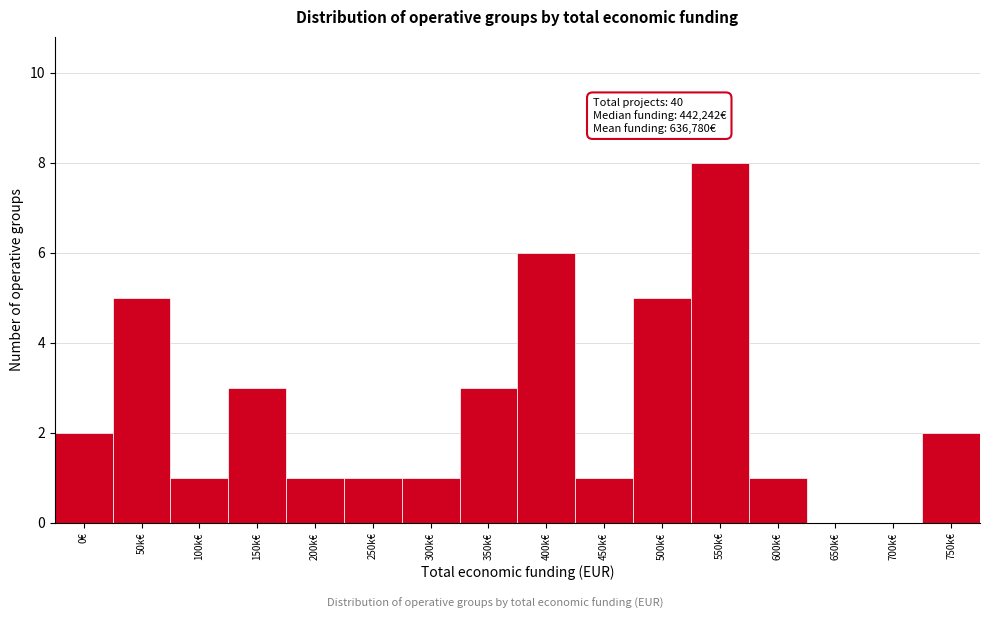

Reading left to right, what are all the values shown in this chart?

0€=2	50k€=5	100k€=1	150k€=3	200k€=1	250k€=1	300k€=1	350k€=3	400k€=6	450k€=1	500k€=5	550k€=8	600k€=1	650k€=0	700k€=0	750k€=2